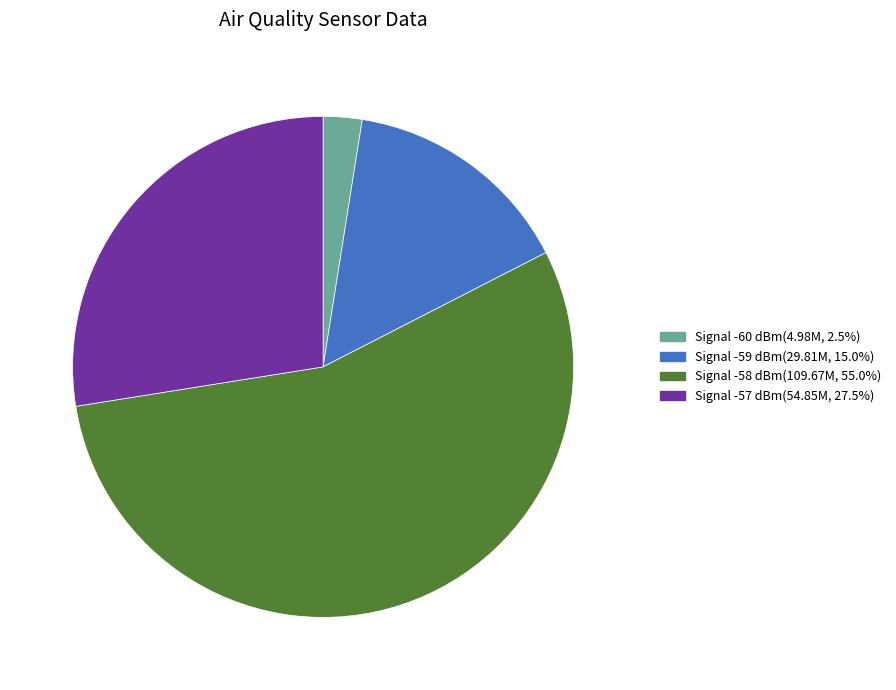

Is there any slice that represents more than half of the pie?

Yes